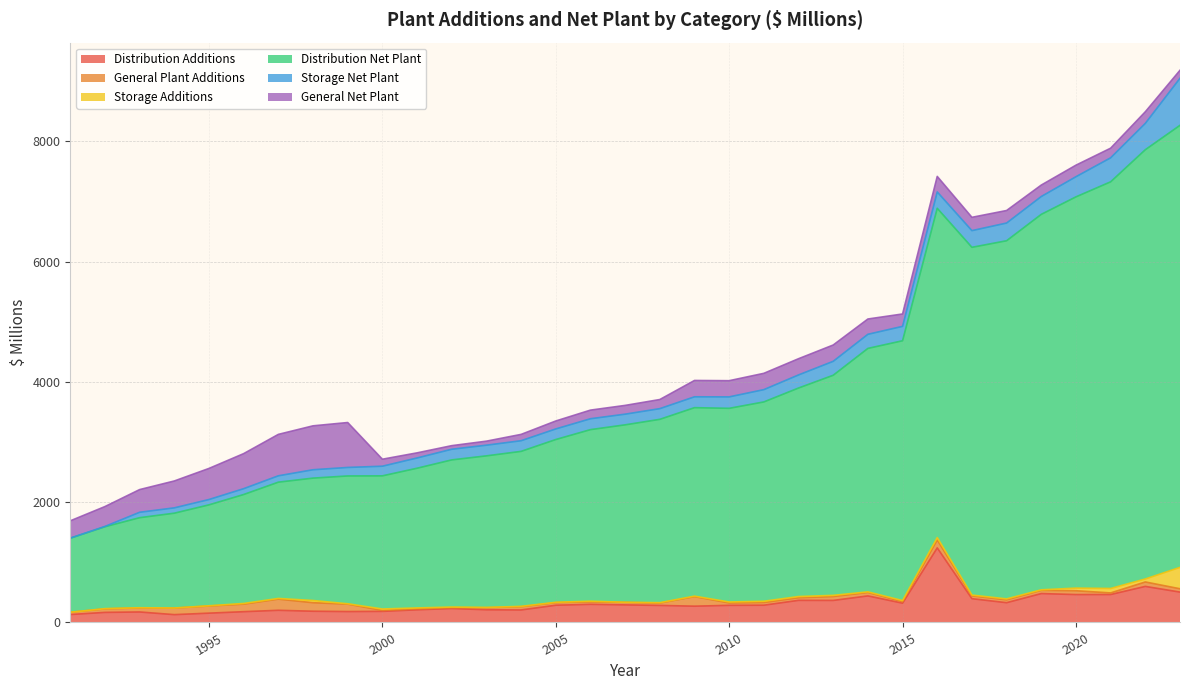

What is the smallest value displayed?

0.1